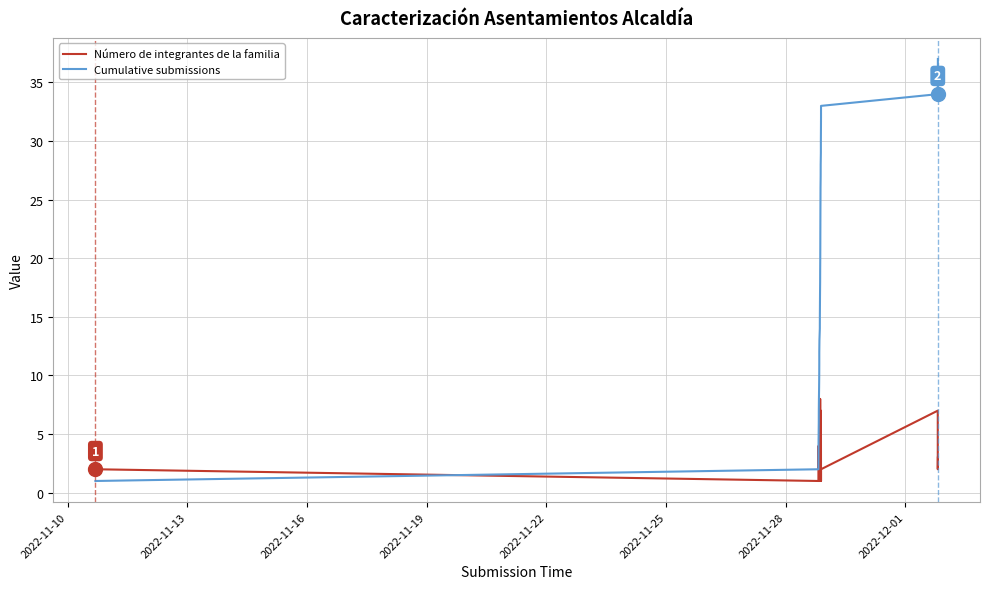

The Cumulative submissions series shows 23 at 13. True or false?

False